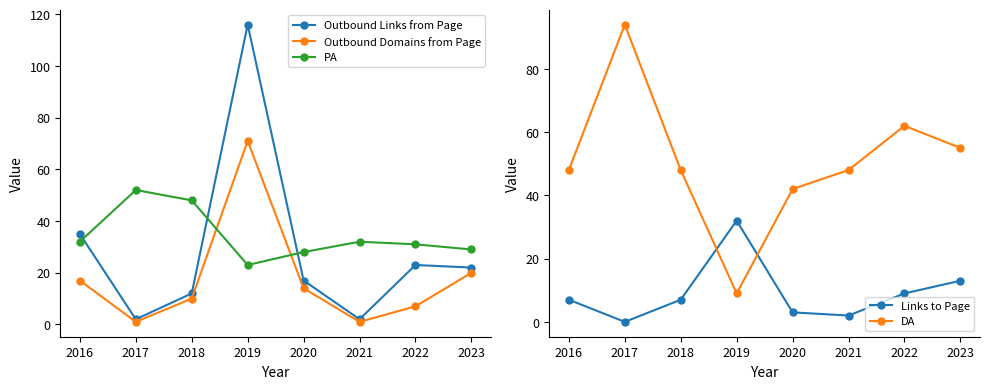

True or false: PA has a value of 13 at 2017.

False